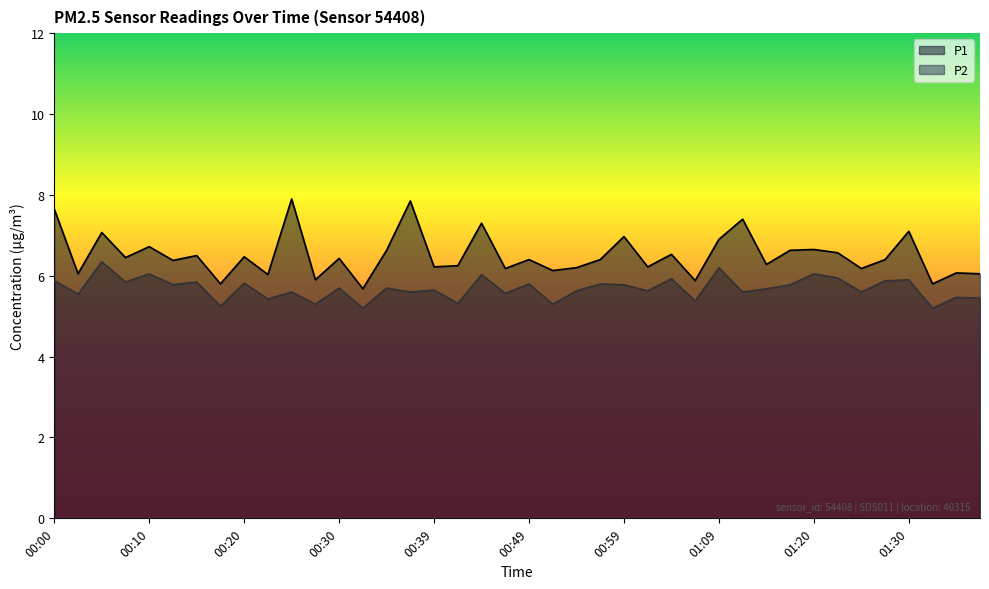

True or false: P1 and P2 intersect in this chart.

False